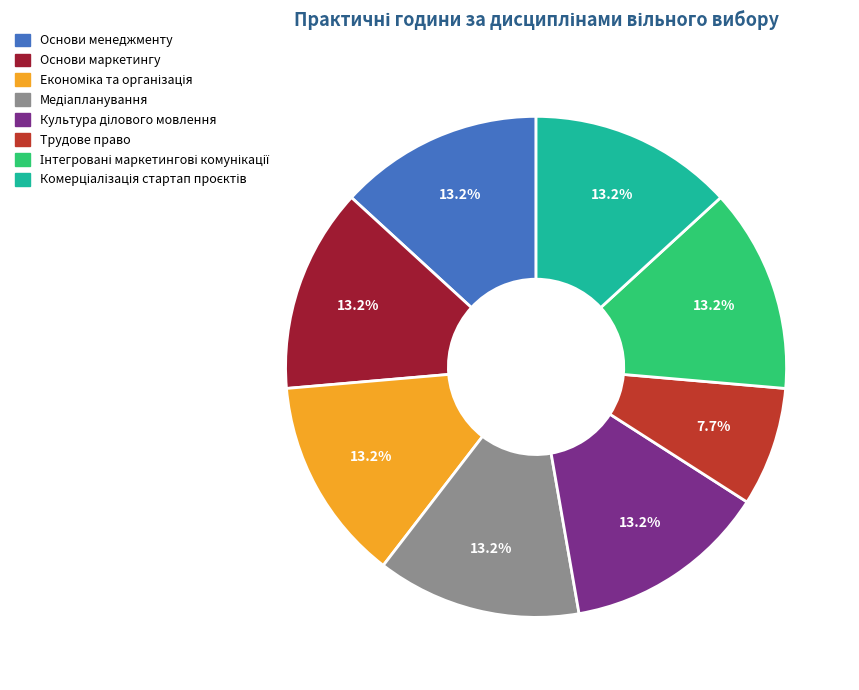

How many slices are in this pie chart?

8